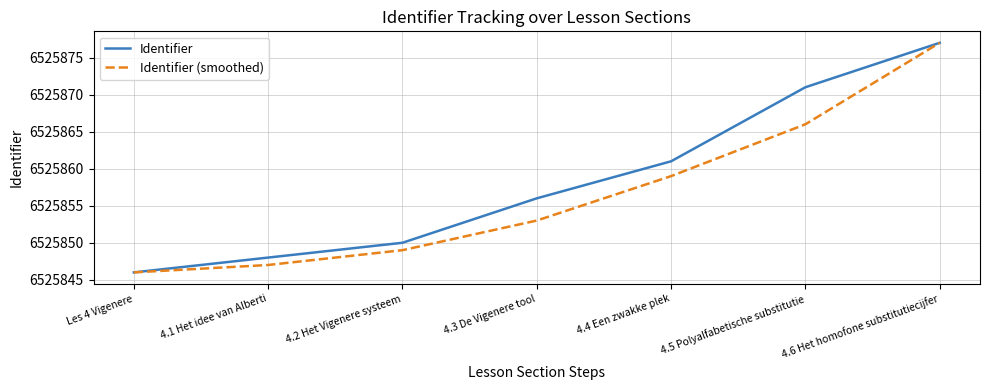

Reading left to right, what are all the values shown in this chart?

Identifier: Les 4 Vigenere=6525846	4.1 Het idee van Alberti=6525848	4.2 Het Vigenere systeem=6525850	4.3 De Vigenere tool=6525856	4.4 Een zwakke plek=6525861	4.5 Polyalfabetische substitutie=6525871	4.6 Het homofone substitutiecijfer=6525877
Identifier (smoothed): Les 4 Vigenere=6525846	4.1 Het idee van Alberti=6525847	4.2 Het Vigenere systeem=6525849	4.3 De Vigenere tool=6525853	4.4 Een zwakke plek=6525859	4.5 Polyalfabetische substitutie=6525866	4.6 Het homofone substitutiecijfer=6525877